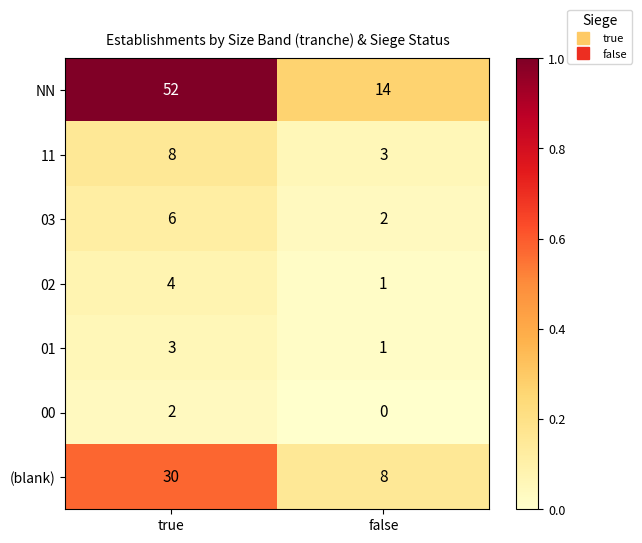

The 11 series shows 2 at true. True or false?

False